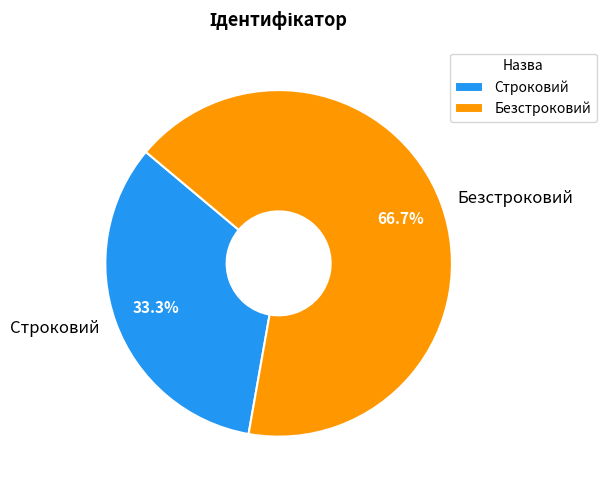

Which slice is the smallest?

Строковий